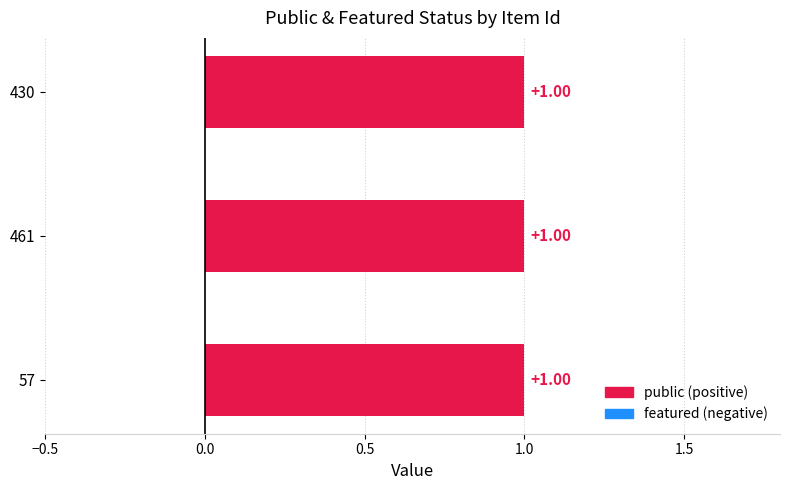

Reading left to right, what are all the values shown in this chart?

public: 57=1	461=1	430=1
featured: 57=0	461=0	430=0